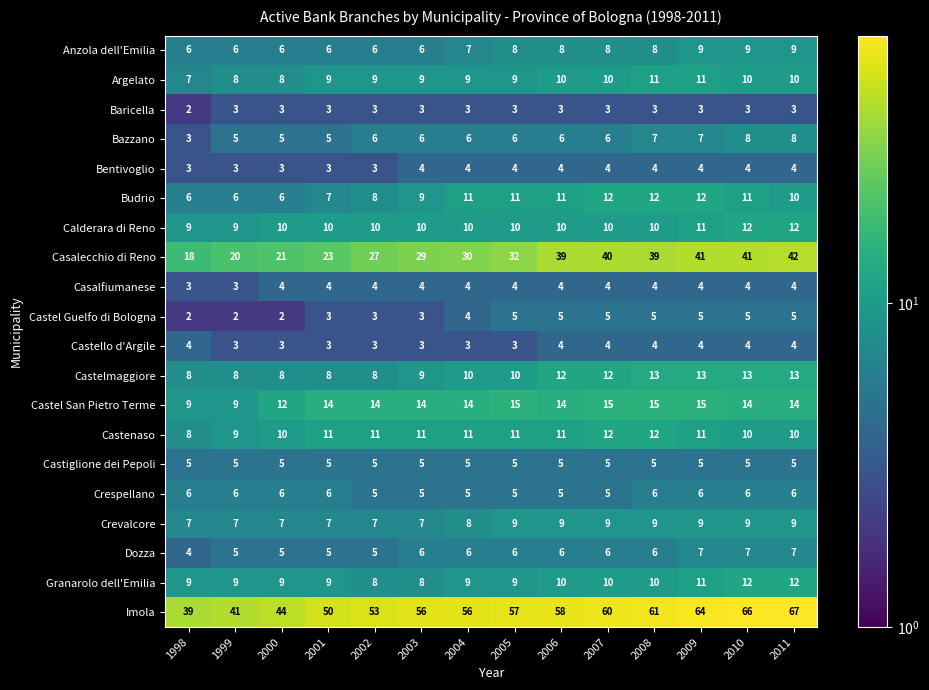

Which category has the highest value in the Casalecchio di Reno series?

2011